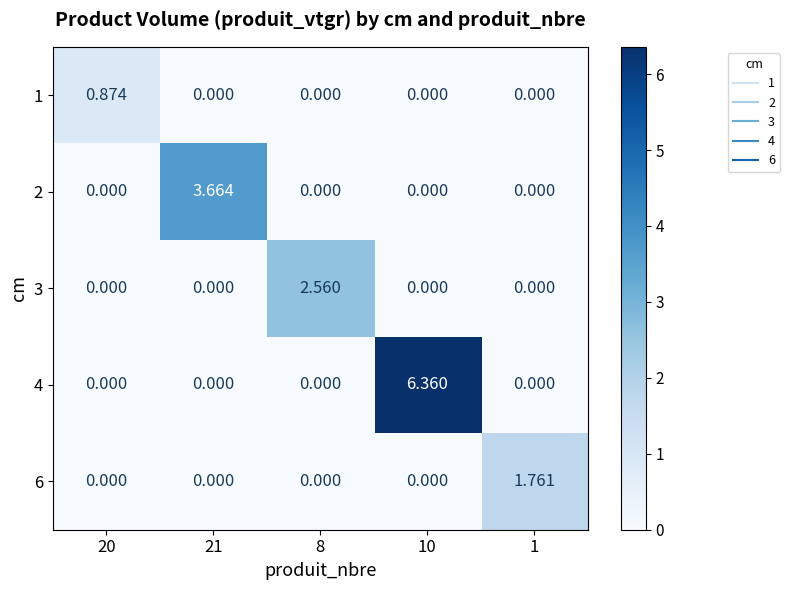

At which category is the sum across all series the highest?

10